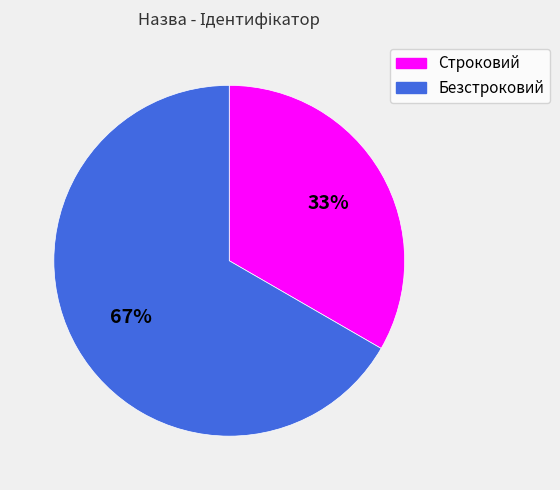

To the nearest percent, what is the combined percentage of Строковий and Безстроковий?

100%